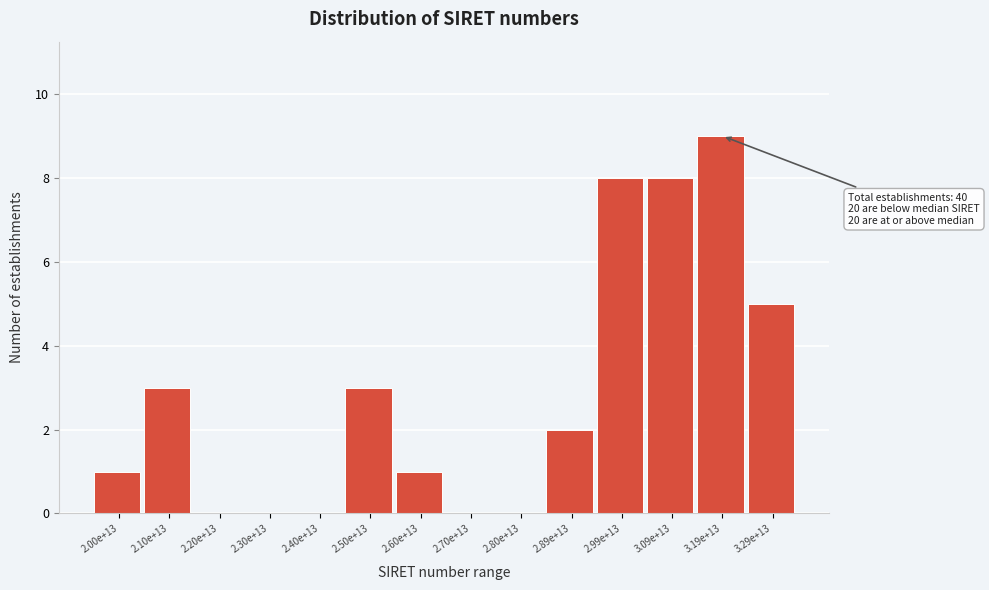

Reading left to right, list all the values displayed in this chart.

2.00e+13=1	2.10e+13=3	2.20e+13=0	2.30e+13=0	2.40e+13=0	2.50e+13=3	2.60e+13=1	2.70e+13=0	2.80e+13=0	2.89e+13=2	2.99e+13=8	3.09e+13=8	3.19e+13=9	3.29e+13=5